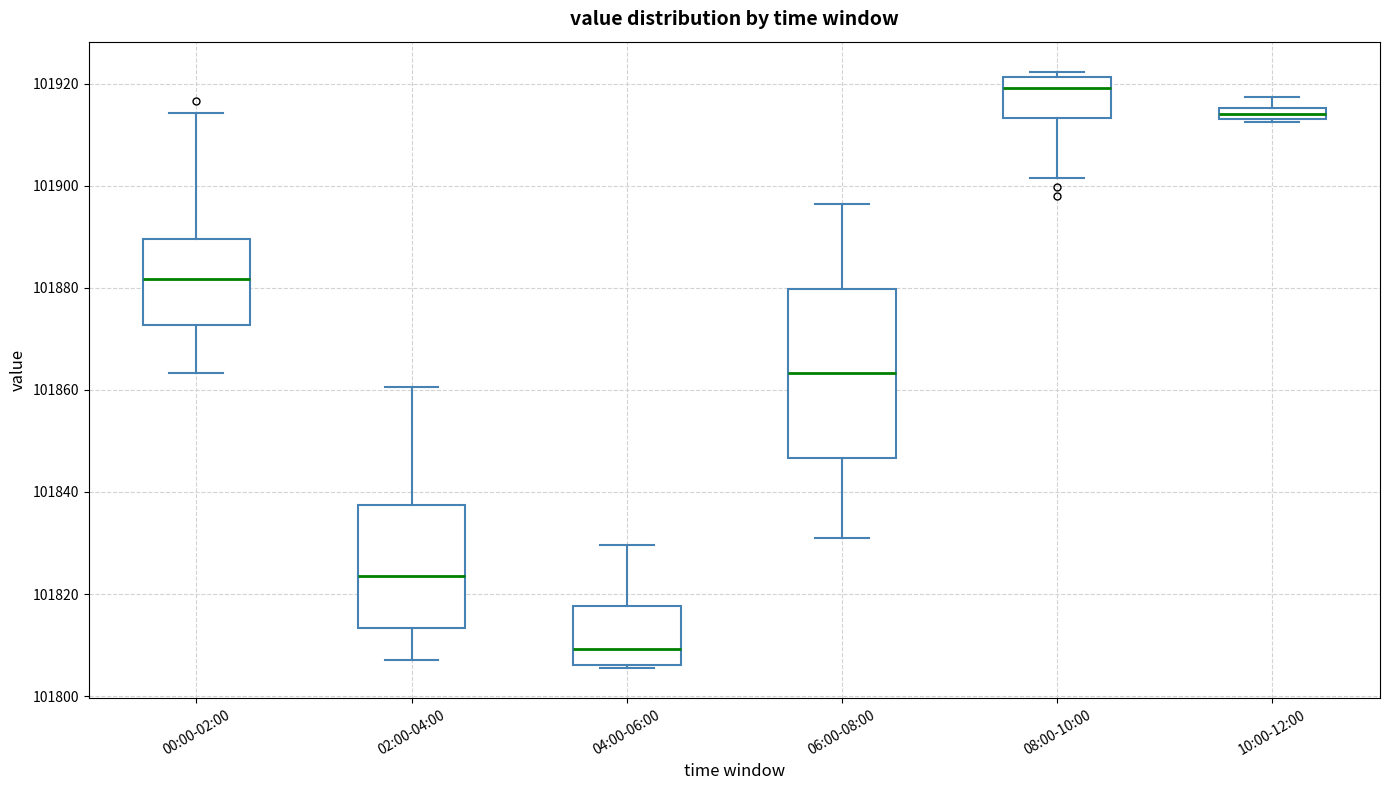

Comparing the boxes themselves (not the whiskers), which one is the tallest?

06:00-08:00